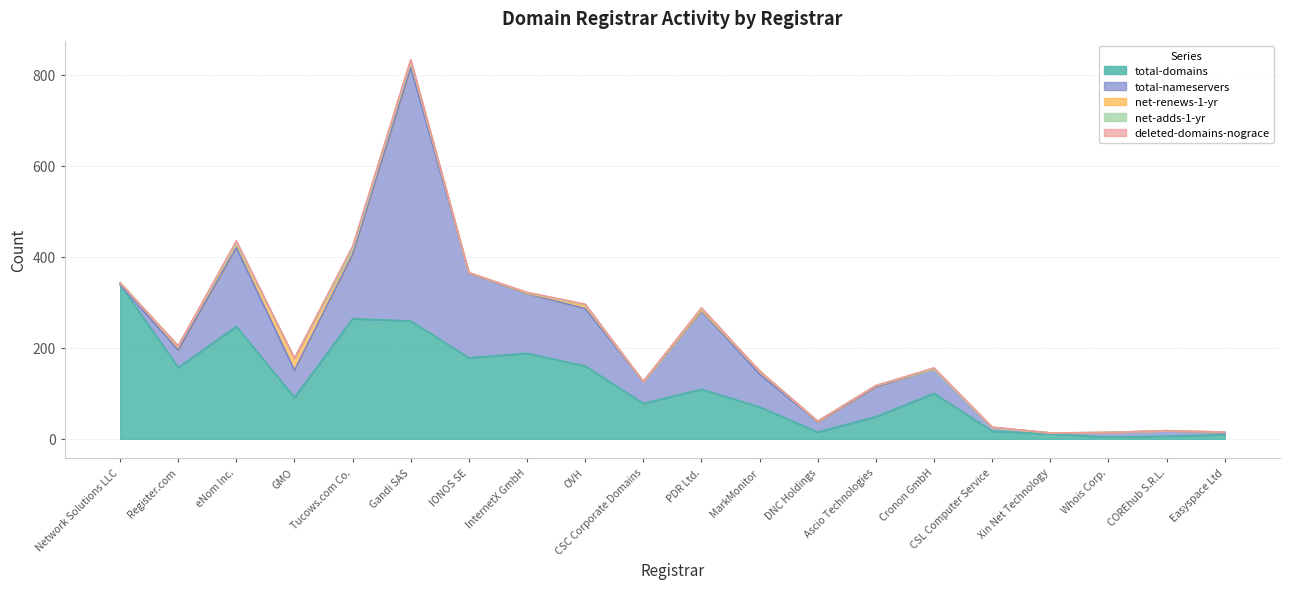

Reading right to left, list all the values displayed in this chart.

total-domains: Easyspace Ltd=9	COREhub S.R.L.=6	Whois Corp.=4	Xin Net Technology=11	CSL Computer Service=17	Cronon GmbH=100	Ascio Technologies=49	DNC Holdings=15	MarkMonitor=70	PDR Ltd.=109	CSC Corporate Domains=78	OVH=160	InternetX GmbH=188	IONOS SE=178	Gandi SAS=259	Tucows.com Co.=264	GMO=91	eNom Inc.=247	Register.com=157	Network Solutions LLC=339
total-nameservers: Easyspace Ltd=4	COREhub S.R.L.=12	Whois Corp.=10	Xin Net Technology=2	CSL Computer Service=8	Cronon GmbH=54	Ascio Technologies=65	DNC Holdings=22	MarkMonitor=72	PDR Ltd.=172	CSC Corporate Domains=48	OVH=126	InternetX GmbH=131	IONOS SE=186	Gandi SAS=556	Tucows.com Co.=141	GMO=60	eNom Inc.=173	Register.com=38	Network Solutions LLC=0
net-renews-1-yr: Easyspace Ltd=2	COREhub S.R.L.=0	Whois Corp.=0	Xin Net Technology=0	CSL Computer Service=0	Cronon GmbH=0	Ascio Technologies=3	DNC Holdings=1	MarkMonitor=7	PDR Ltd.=2	CSC Corporate Domains=0	OVH=7	InternetX GmbH=1	IONOS SE=1	Gandi SAS=15	Tucows.com Co.=12	GMO=26	eNom Inc.=10	Register.com=9	Network Solutions LLC=4
net-adds-1-yr: Easyspace Ltd=0	COREhub S.R.L.=0	Whois Corp.=0	Xin Net Technology=0	CSL Computer Service=0	Cronon GmbH=0	Ascio Technologies=0	DNC Holdings=1	MarkMonitor=0	PDR Ltd.=3	CSC Corporate Domains=0	OVH=2	InternetX GmbH=1	IONOS SE=0	Gandi SAS=1	Tucows.com Co.=0	GMO=0	eNom Inc.=1	Register.com=0	Network Solutions LLC=0
deleted-domains-nograce: Easyspace Ltd=0	COREhub S.R.L.=0	Whois Corp.=0	Xin Net Technology=0	CSL Computer Service=1	Cronon GmbH=2	Ascio Technologies=0	DNC Holdings=0	MarkMonitor=0	PDR Ltd.=2	CSC Corporate Domains=0	OVH=1	InternetX GmbH=1	IONOS SE=0	Gandi SAS=2	Tucows.com Co.=6	GMO=0	eNom Inc.=4	Register.com=0	Network Solutions LLC=0